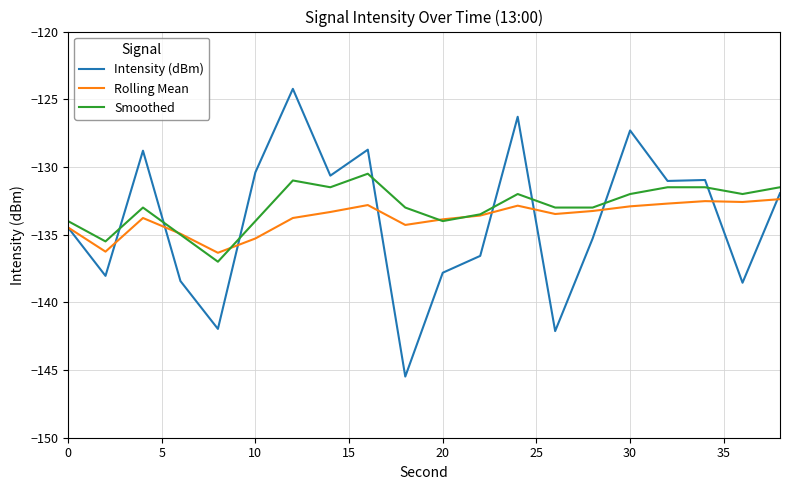

What is the maximum value shown in the chart?

-124.2